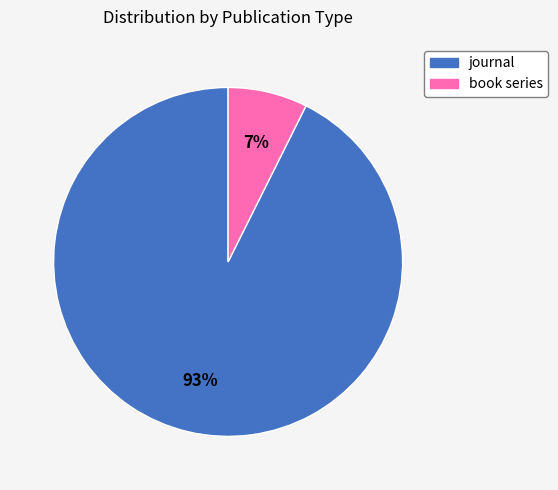

True or false: journal accounts for 85% of the total.

False